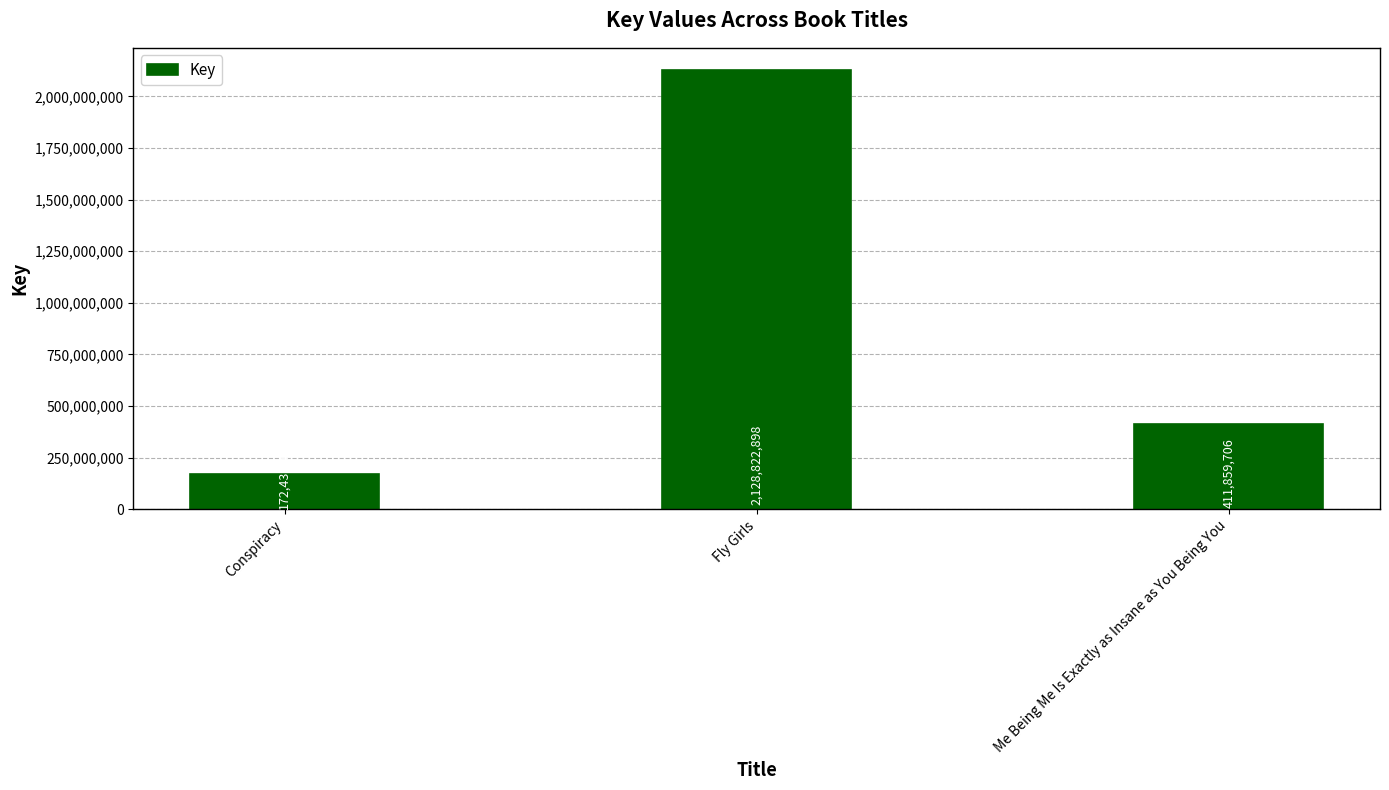

What is the average value?

904371029